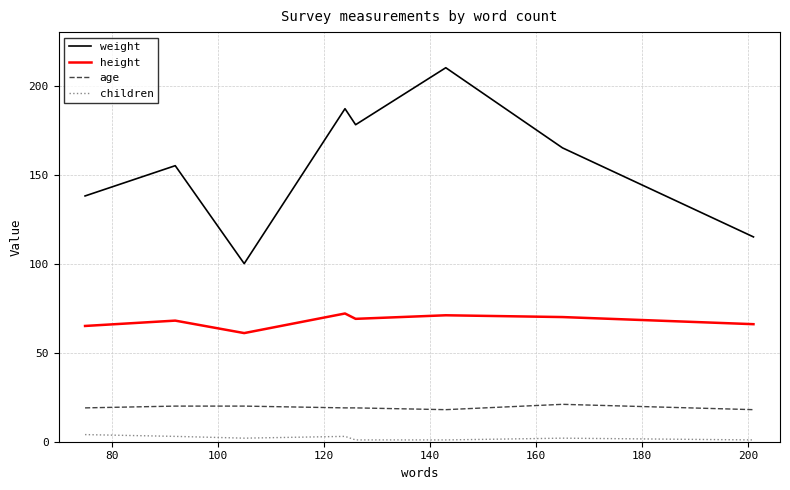

What is the highest value of the height series?

72